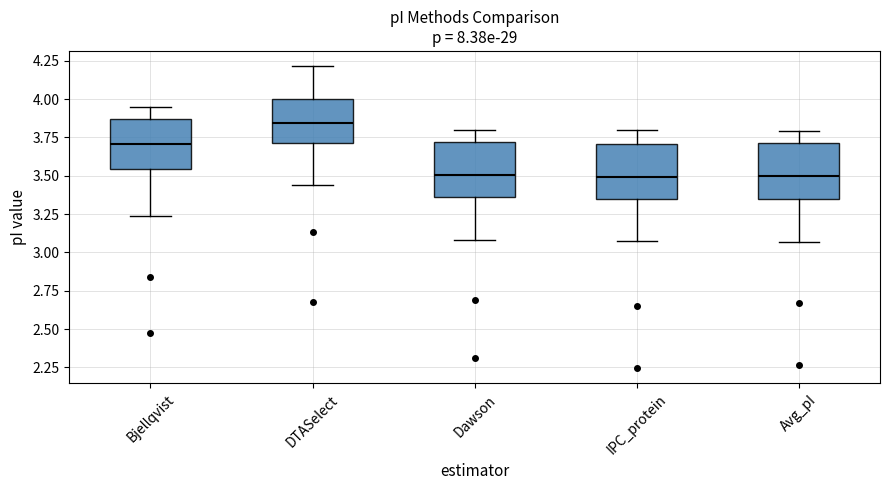

Where is the lower edge of the box for DTASelect on the y-axis? The values are not printed on the chart, so give them approximately, as read against the axis.

3.70